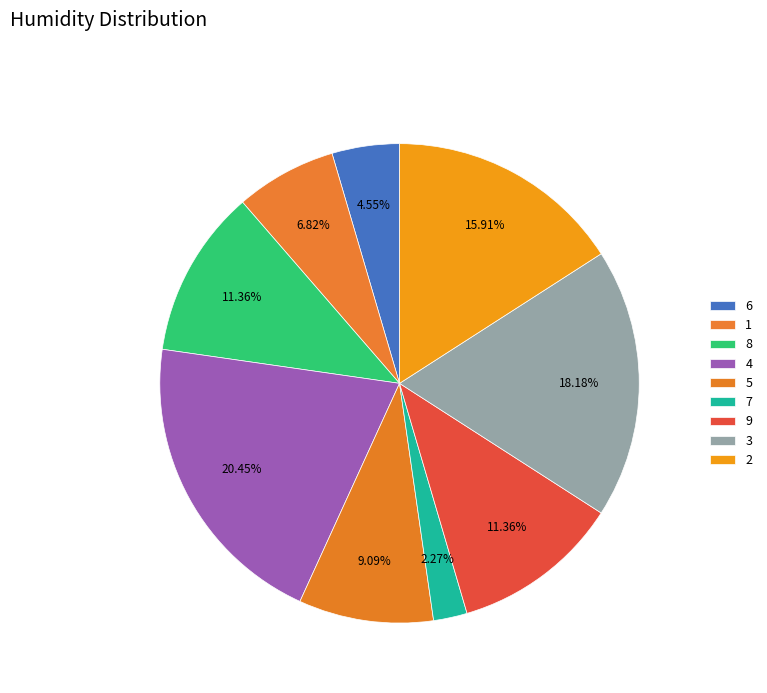

Rank the categories by value from lowest to highest.

7, 6, 1, 5, 8, 9, 2, 3, 4